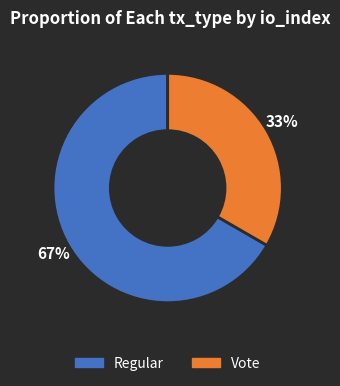

Between Vote and Regular, which is larger?

Regular